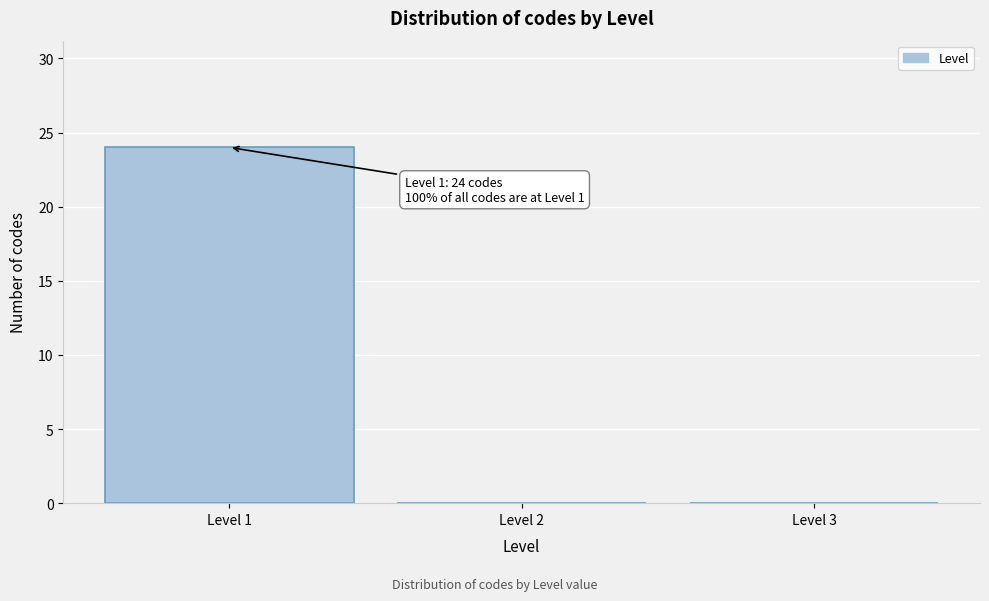

Over which range of the x-axis is the bar tallest?

0.5 to 1.5